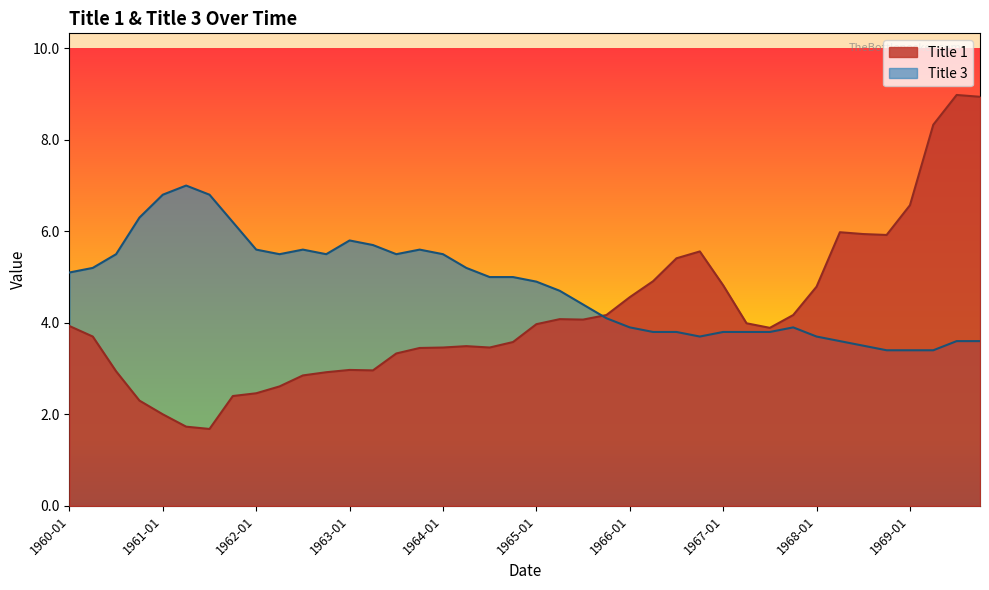

Reading left to right, extract all data points from this chart.

Title 1: 1960-01=3.9	1960-04=3.7	1960-07=2.9	1960-10=2.3	1961-01=2.0	1961-04=1.7	1961-07=1.7	1961-10=2.4	1962-01=2.5	1962-04=2.6	1962-07=2.9	1962-10=2.9	1963-01=3.0	1963-04=3.0	1963-07=3.3	1963-10=3.5	1964-01=3.5	1964-04=3.5	1964-07=3.5	1964-10=3.6	1965-01=4.0	1965-04=4.1	1965-07=4.1	1965-10=4.2	1966-01=4.6	1966-04=4.9	1966-07=5.4	1966-10=5.6	1967-01=4.8	1967-04=4.0	1967-07=3.9	1967-10=4.2	1968-01=4.8	1968-04=6.0	1968-07=5.9	1968-10=5.9	1969-01=6.6	1969-04=8.3	1969-07=9.0	1969-10=8.9
Title 3: 1960-01=5.1	1960-04=5.2	1960-07=5.5	1960-10=6.3	1961-01=6.8	1961-04=7.0	1961-07=6.8	1961-10=6.2	1962-01=5.6	1962-04=5.5	1962-07=5.6	1962-10=5.5	1963-01=5.8	1963-04=5.7	1963-07=5.5	1963-10=5.6	1964-01=5.5	1964-04=5.2	1964-07=5.0	1964-10=5.0	1965-01=4.9	1965-04=4.7	1965-07=4.4	1965-10=4.1	1966-01=3.9	1966-04=3.8	1966-07=3.8	1966-10=3.7	1967-01=3.8	1967-04=3.8	1967-07=3.8	1967-10=3.9	1968-01=3.7	1968-04=3.6	1968-07=3.5	1968-10=3.4	1969-01=3.4	1969-04=3.4	1969-07=3.6	1969-10=3.6